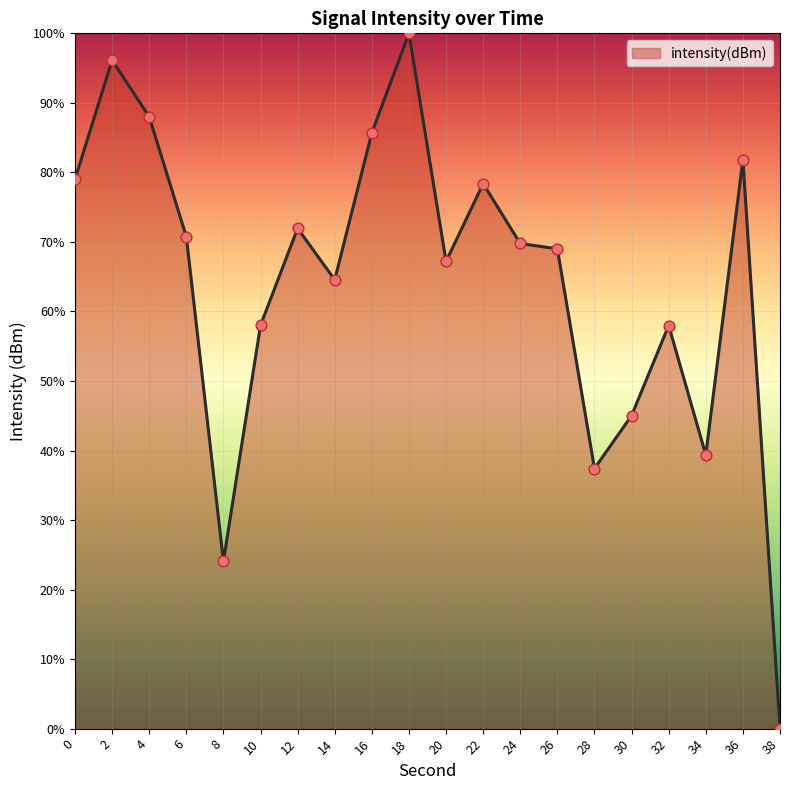

Which has a higher value, 32 or 8?

32